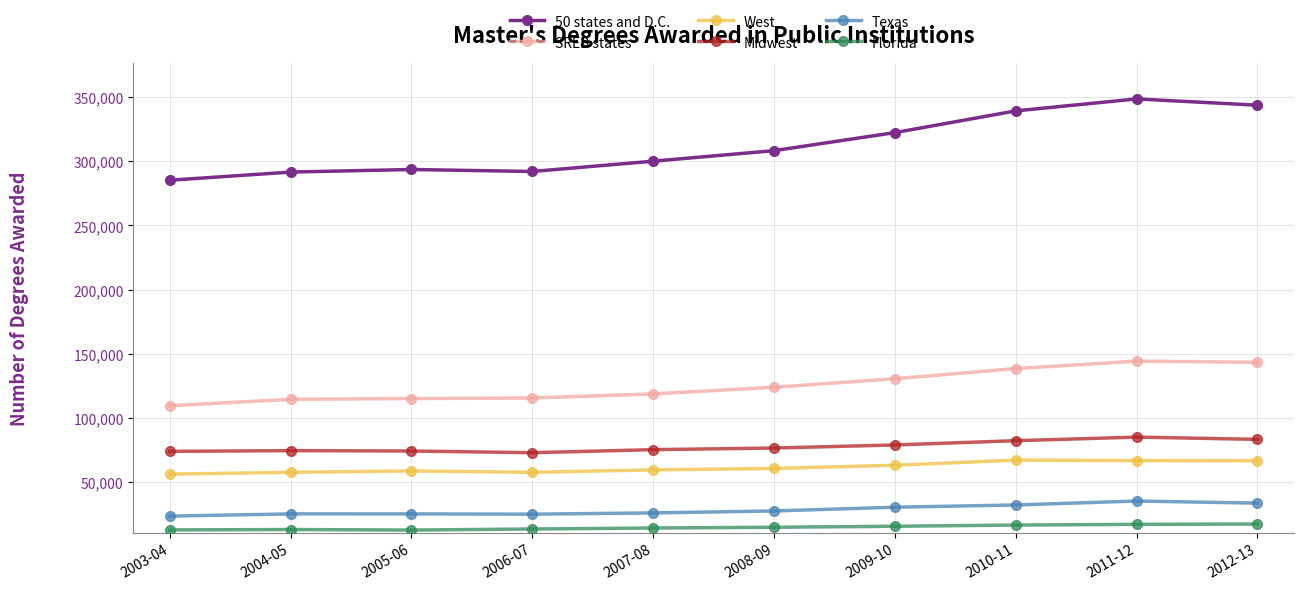

What is the approximate value of 50 states and D.C. at 2012-13, to the nearest 50?

343600